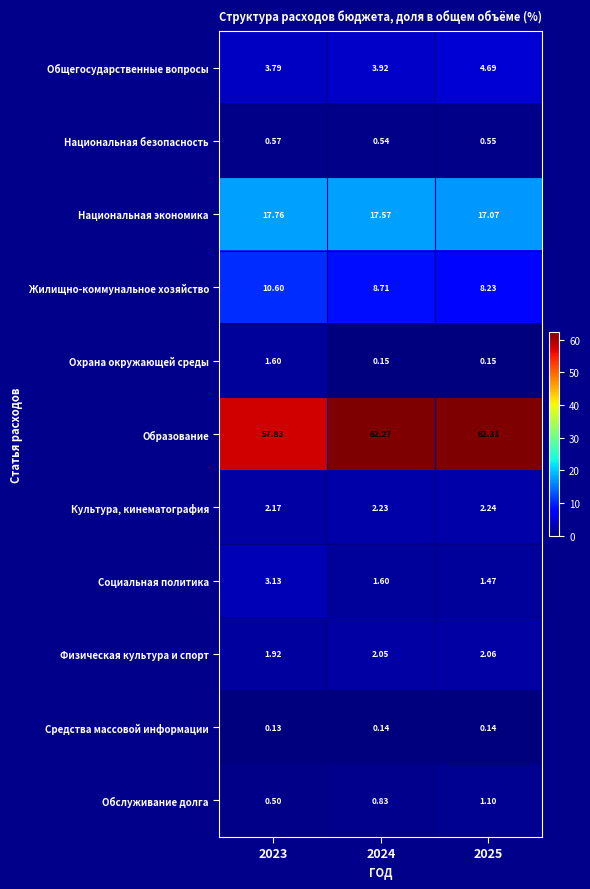

Rank the series by their maximum value, from highest to lowest.

Образование, Национальная экономика, Жилищно-коммунальное хозяйство, Общегосударственные вопросы, Социальная политика, Культура, кинематография, Физическая культура и спорт, Охрана окружающей среды, Обслуживание долга, Национальная безопасность, Средства массовой информации